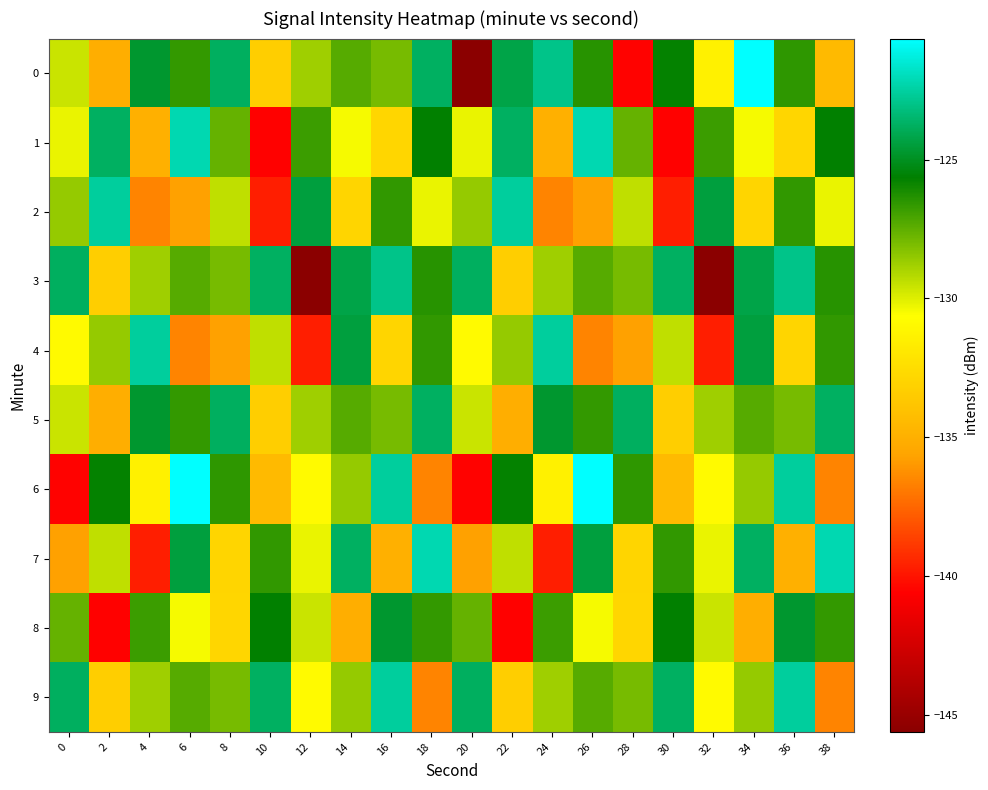

Reading left to right, transcribe all the data shown in this chart.

0: 0=-129.6	2=-135.1	4=-124.7	6=-126.7	8=-123.8	10=-133.4	12=-128.8	14=-127.3	16=-128.0	18=-123.7	20=-145.6	22=-124.2	24=-123.0	26=-126.4	28=-140.5	30=-125.8	32=-131.4	34=-120.6	36=-126.6	38=-134.4
1: 0=-130.2	2=-123.7	4=-135.0	6=-122.2	8=-127.6	10=-140.6	12=-126.8	14=-130.5	16=-132.9	18=-125.7	20=-130.2	22=-123.7	24=-135.0	26=-122.2	28=-127.6	30=-140.6	32=-126.8	34=-130.5	36=-132.9	38=-125.7
2: 0=-128.5	2=-122.6	4=-136.6	6=-135.8	8=-129.4	10=-139.7	12=-124.4	14=-133.0	16=-126.6	18=-130.2	20=-128.5	22=-122.6	24=-136.6	26=-135.8	28=-129.4	30=-139.7	32=-124.4	34=-133.0	36=-126.6	38=-130.2
3: 0=-123.8	2=-133.4	4=-128.8	6=-127.3	8=-128.0	10=-123.7	12=-145.6	14=-124.2	16=-123.0	18=-126.4	20=-123.8	22=-133.4	24=-128.8	26=-127.3	28=-128.0	30=-123.7	32=-145.6	34=-124.2	36=-123.0	38=-126.4
4: 0=-130.9	2=-128.5	4=-122.6	6=-136.6	8=-135.8	10=-129.4	12=-139.7	14=-124.4	16=-133.0	18=-126.6	20=-130.9	22=-128.5	24=-122.6	26=-136.6	28=-135.8	30=-129.4	32=-139.7	34=-124.4	36=-133.0	38=-126.6
5: 0=-129.6	2=-135.1	4=-124.7	6=-126.7	8=-123.8	10=-133.4	12=-128.8	14=-127.3	16=-128.0	18=-123.7	20=-129.6	22=-135.1	24=-124.7	26=-126.7	28=-123.8	30=-133.4	32=-128.8	34=-127.3	36=-128.0	38=-123.7
6: 0=-140.5	2=-125.8	4=-131.4	6=-120.6	8=-126.6	10=-134.4	12=-130.9	14=-128.5	16=-122.6	18=-136.6	20=-140.5	22=-125.8	24=-131.4	26=-120.6	28=-126.6	30=-134.4	32=-130.9	34=-128.5	36=-122.6	38=-136.6
7: 0=-135.8	2=-129.4	4=-139.7	6=-124.4	8=-133.0	10=-126.6	12=-130.2	14=-123.7	16=-135.0	18=-122.2	20=-135.8	22=-129.4	24=-139.7	26=-124.4	28=-133.0	30=-126.6	32=-130.2	34=-123.7	36=-135.0	38=-122.2
8: 0=-127.6	2=-140.6	4=-126.8	6=-130.5	8=-132.9	10=-125.7	12=-129.6	14=-135.1	16=-124.7	18=-126.7	20=-127.6	22=-140.6	24=-126.8	26=-130.5	28=-132.9	30=-125.7	32=-129.6	34=-135.1	36=-124.7	38=-126.7
9: 0=-123.8	2=-133.4	4=-128.8	6=-127.3	8=-128.0	10=-123.7	12=-130.9	14=-128.5	16=-122.6	18=-136.6	20=-123.8	22=-133.4	24=-128.8	26=-127.3	28=-128.0	30=-123.7	32=-130.9	34=-128.5	36=-122.6	38=-136.6